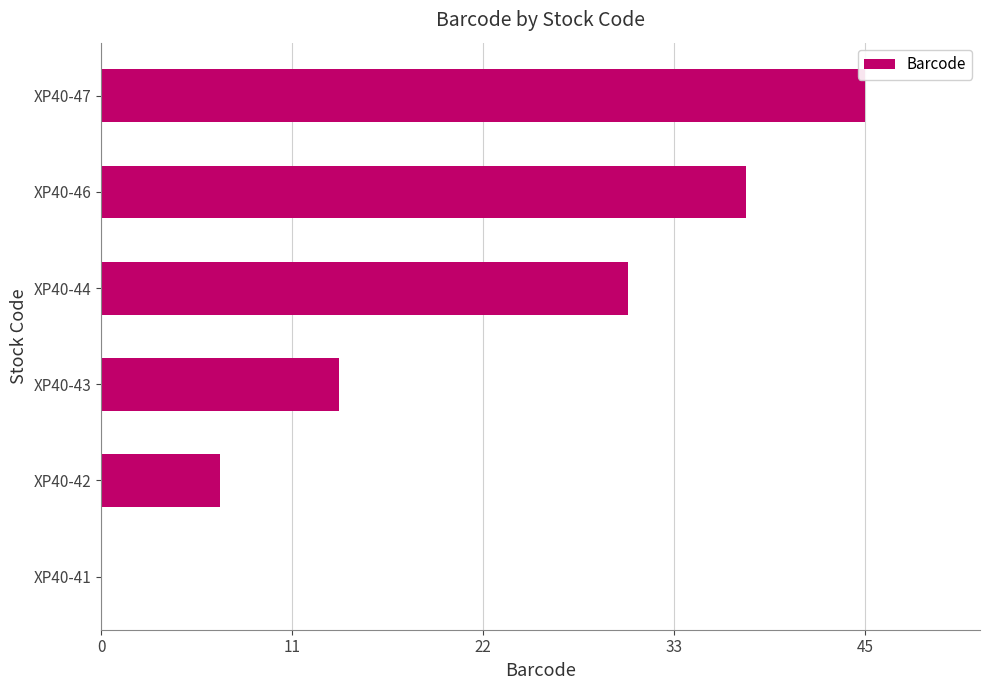

What is the average value?

22